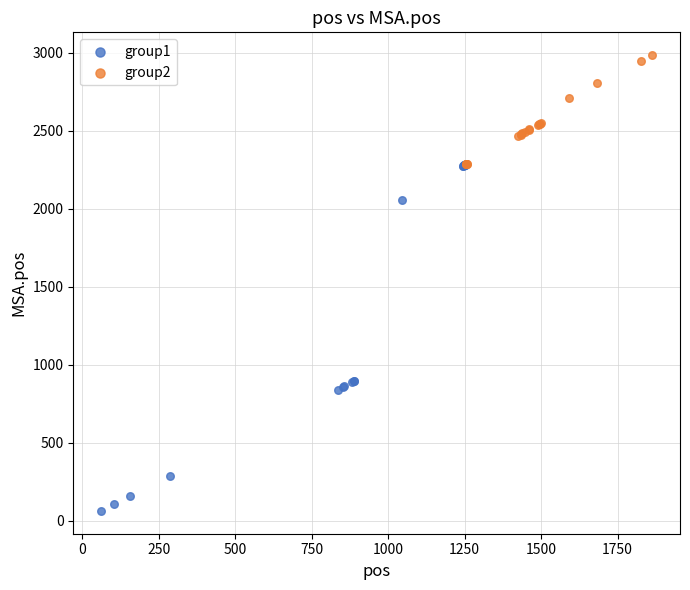

Which series contains the lowest Y value?

group1